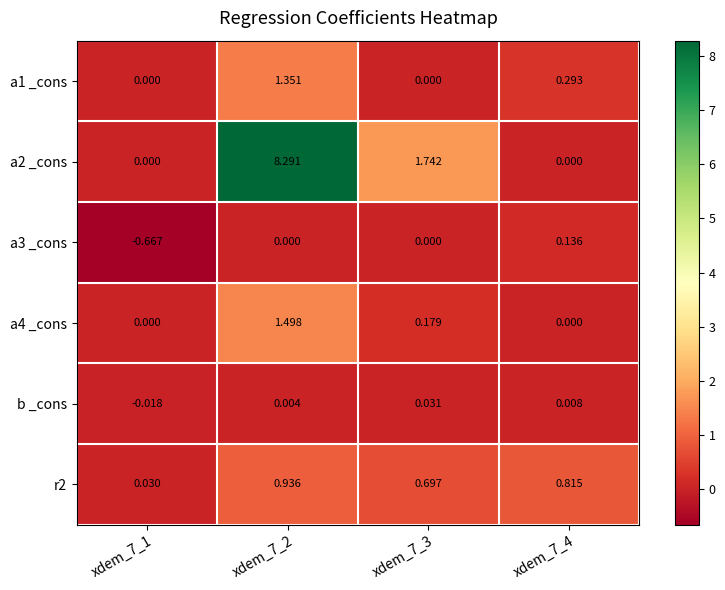

Is the value of b _cons at xdem_7_3 greater than the value of a3 _cons at xdem_7_2?

Yes